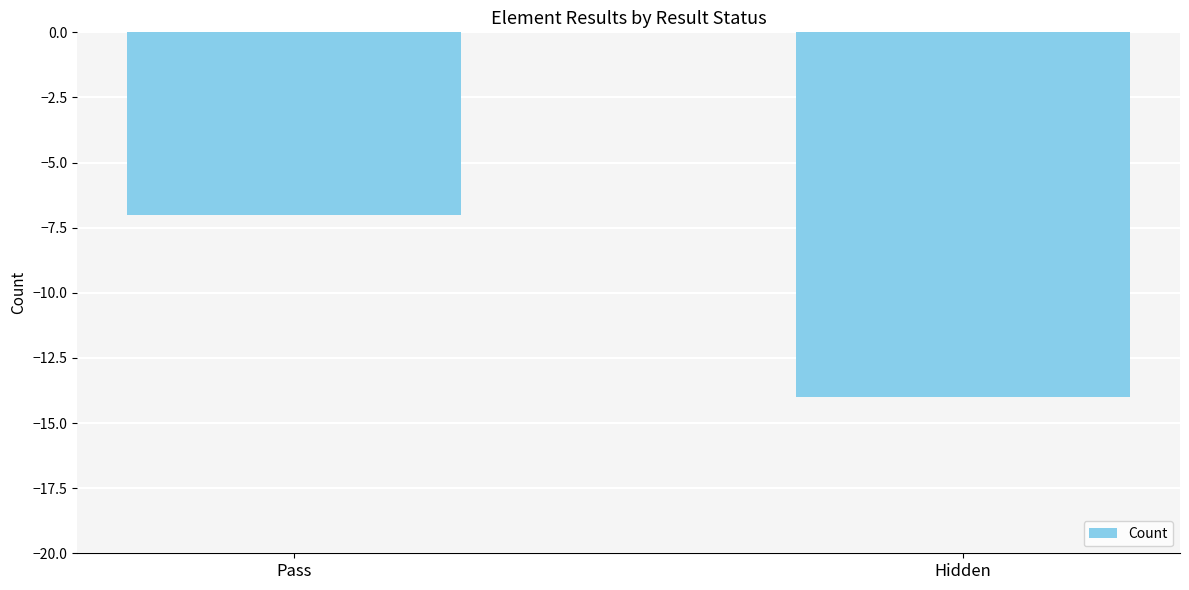

Reading left to right, extract all data points from this chart.

Pass=-7	Hidden=-14